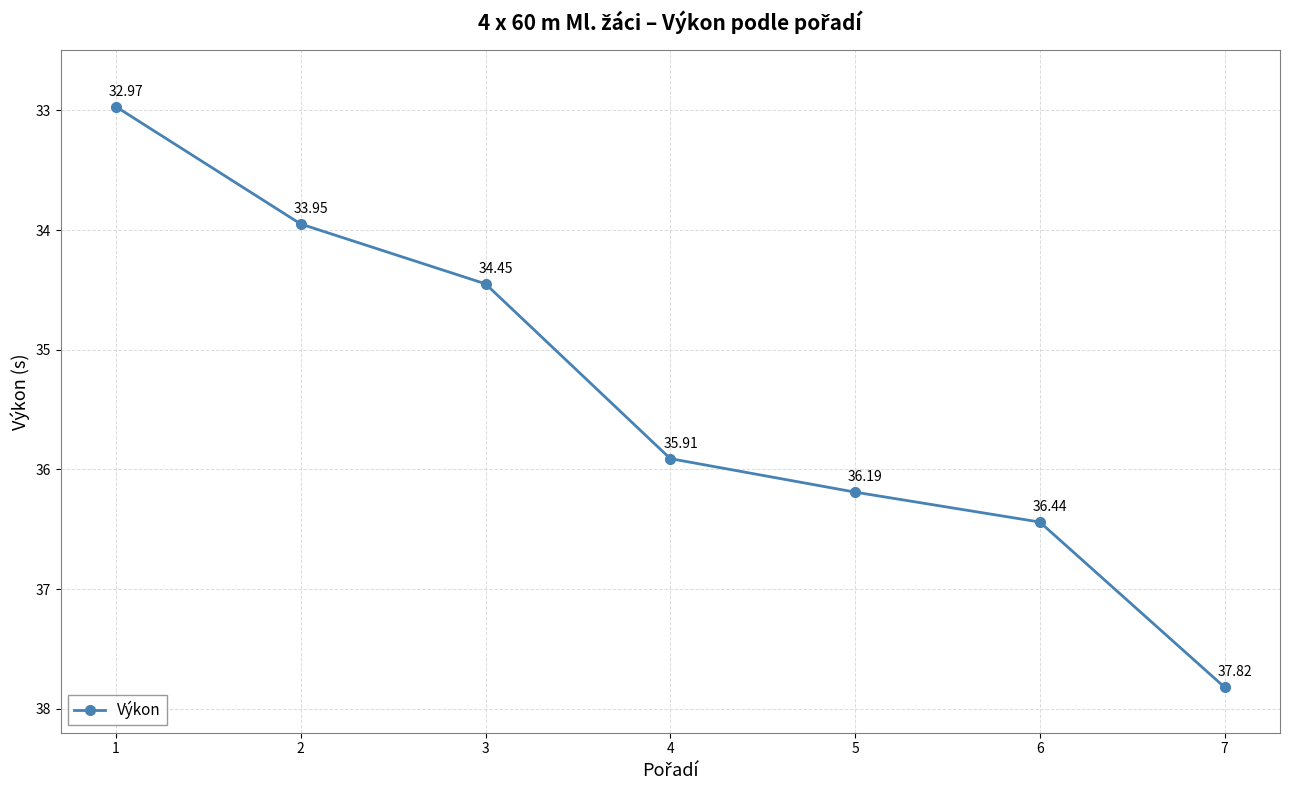

How many series are shown in this chart?

1